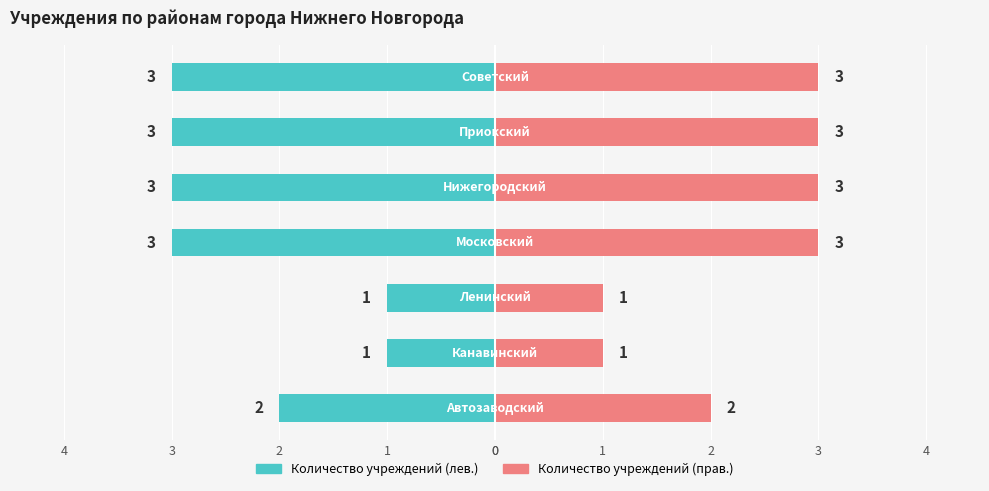

Which series has the widest spread of values?

Количество учреждений (левая ось)